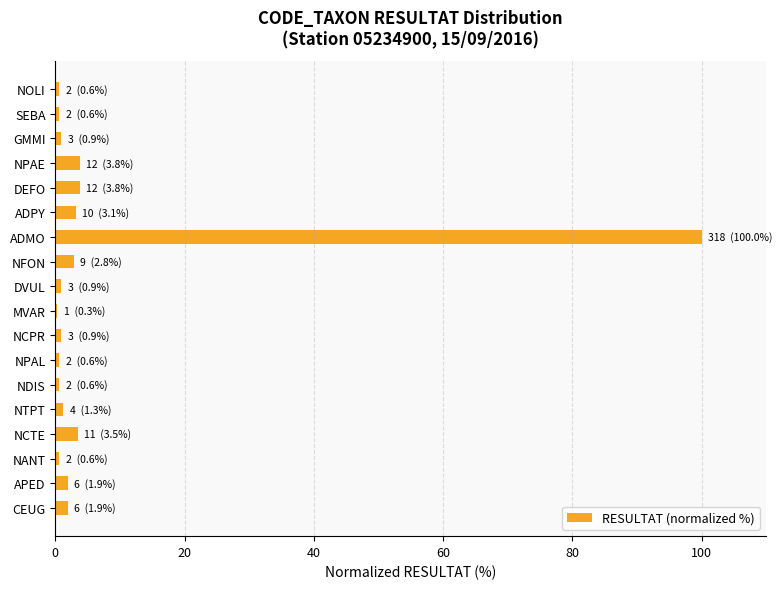

Which category has the highest value across all series?

ADMO